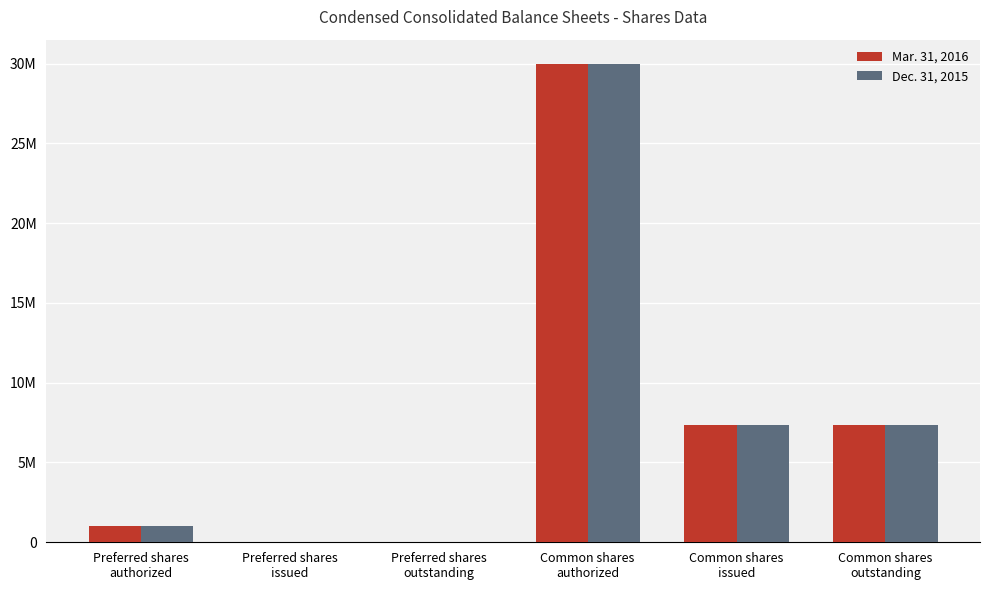

What is the label of the 2nd bar from the right?

Common shares
issued